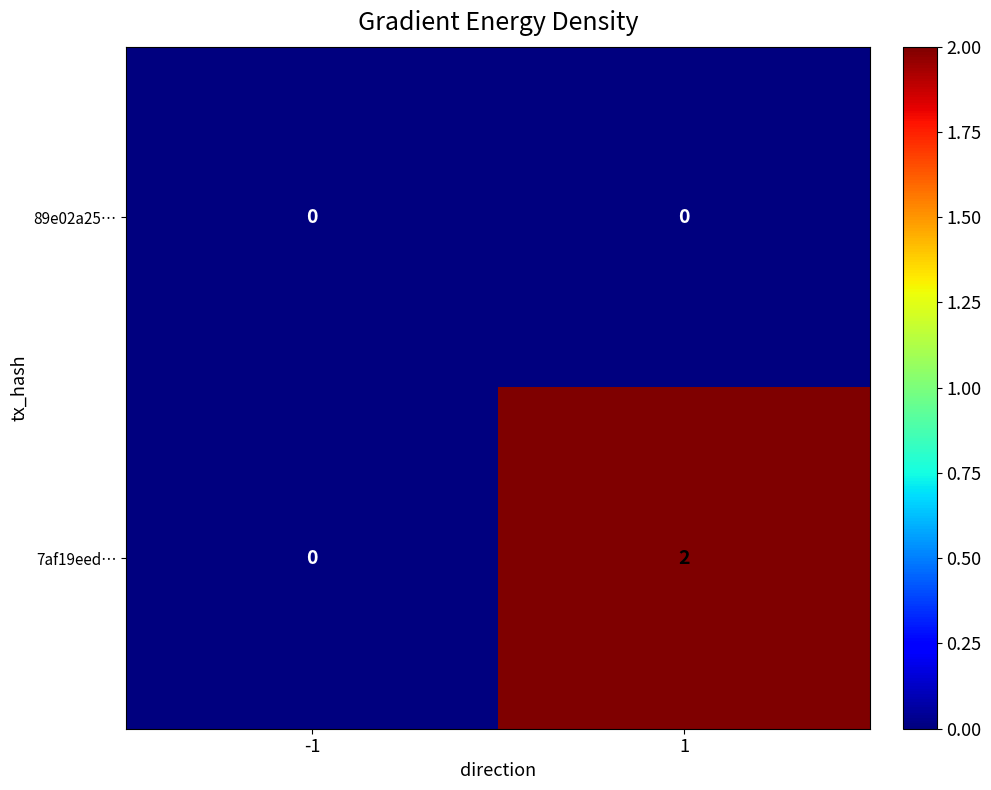

Rank the series at 1 from lowest to highest value.

89e02a25…, 7af19eed…